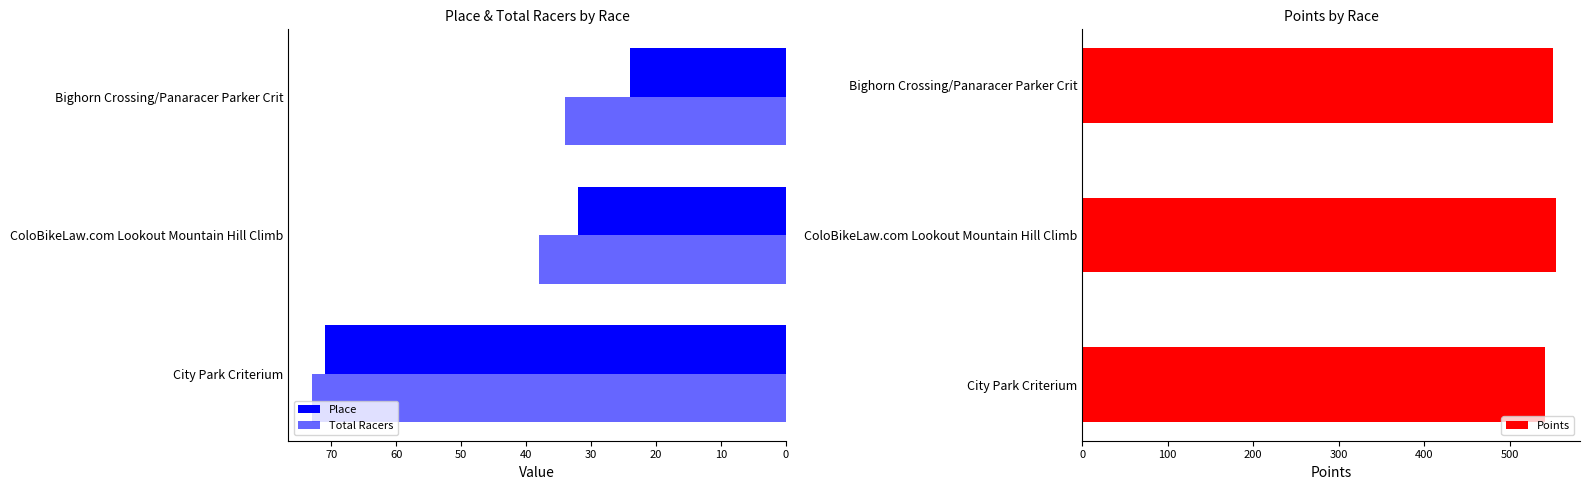

What is the average value of the Total Racers series?

48.3